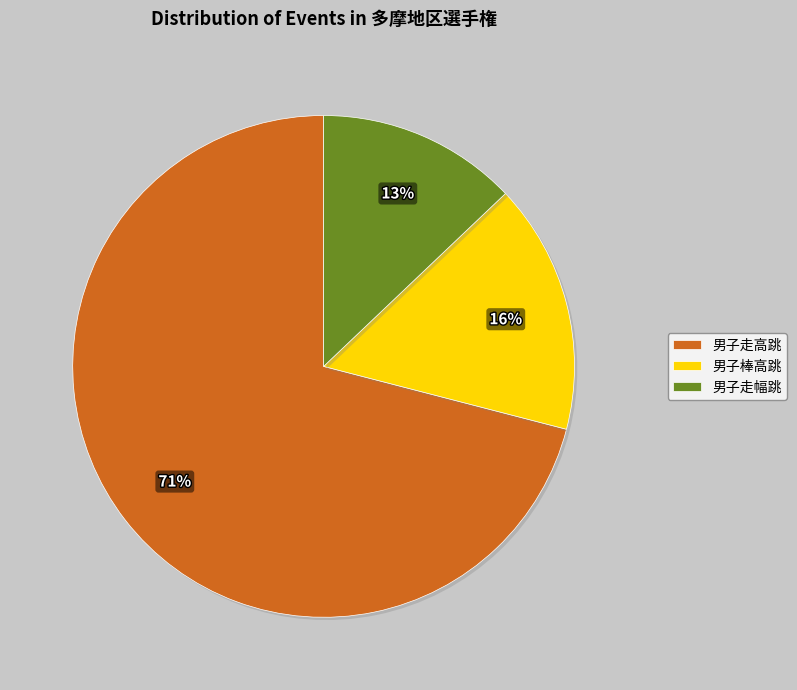

Count the number of slices in the pie.

3